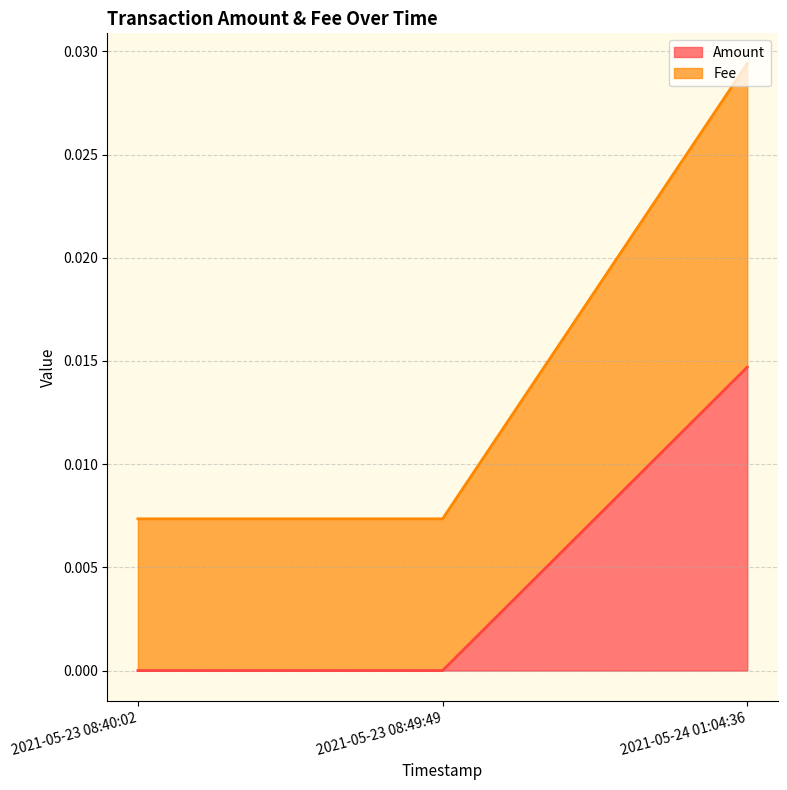

Rank the series at 2021-05-23 08:40:02 from highest to lowest value.

Fee, Amount